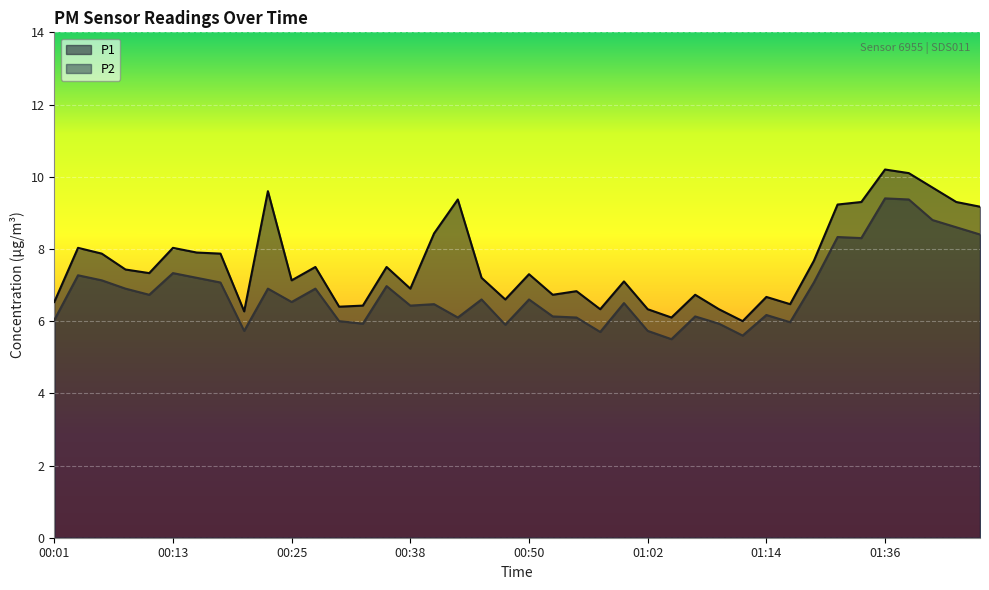

True or false: P1 and P2 intersect in this chart.

False